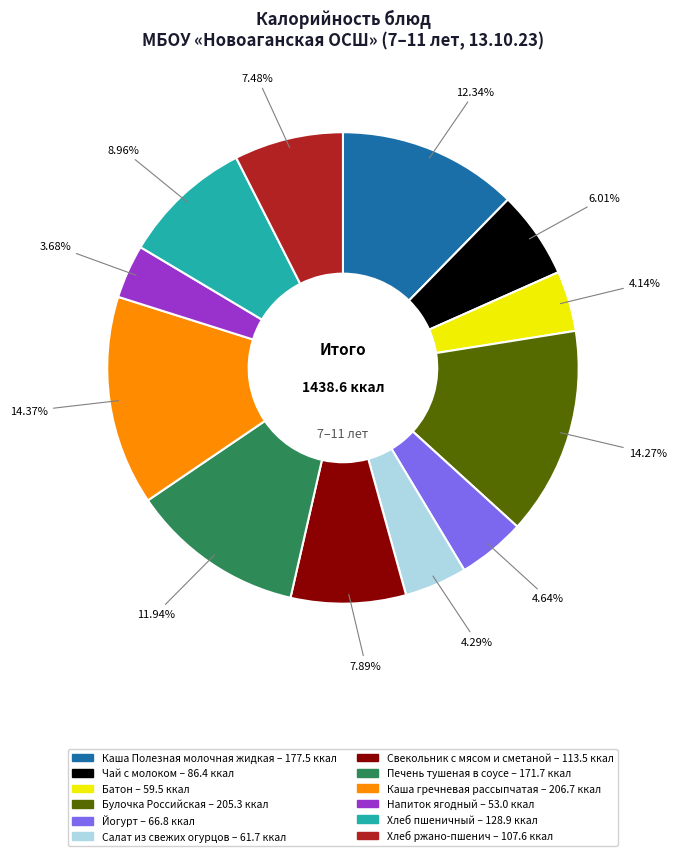

To the nearest percent, what percentage of the pie is Напиток ягодный?

4%